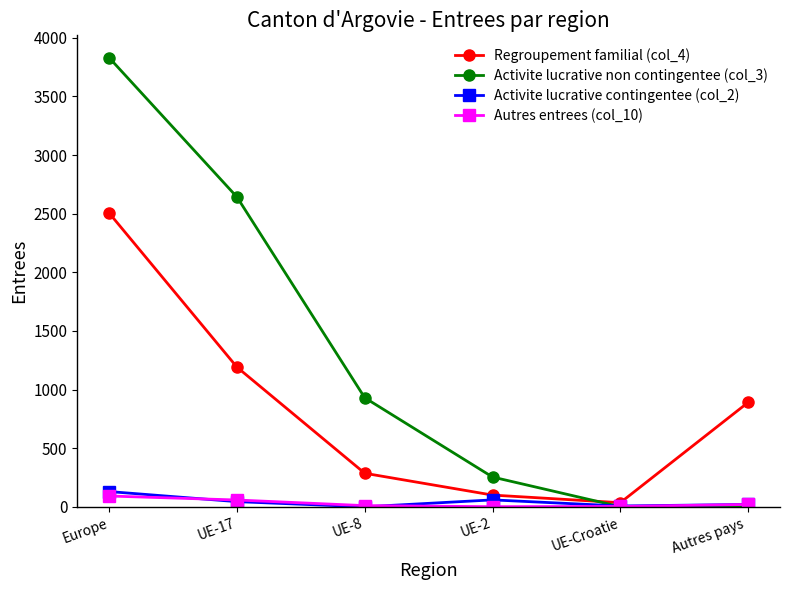

At how many categories does at least one series exceed 2750?

1